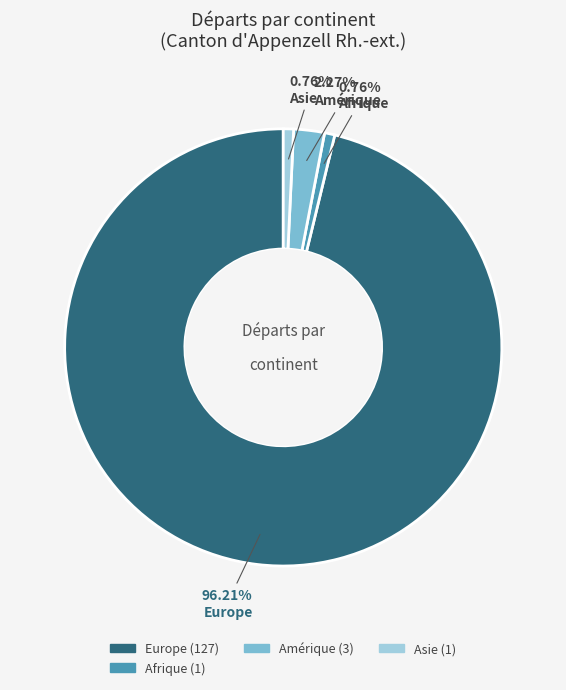

Is the sum of Amérique and Afrique greater than half?

No